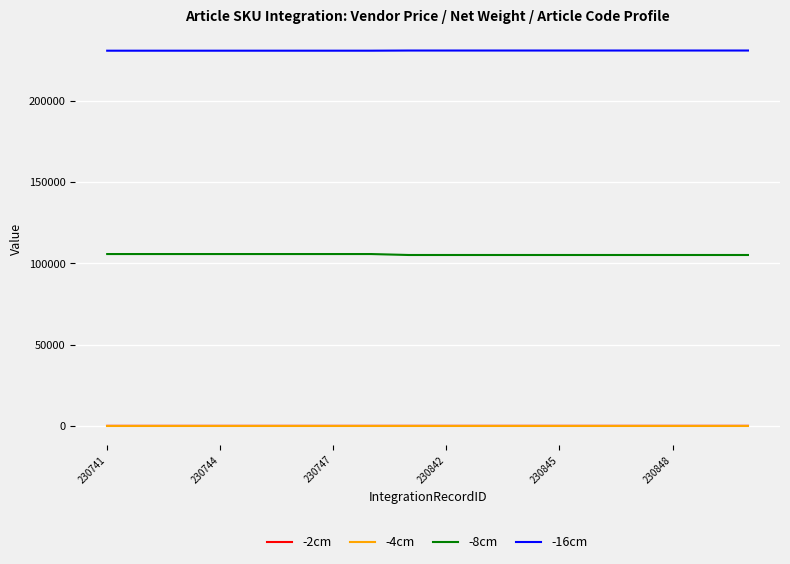

Count the -2cm values in the range 12 to 17.

8